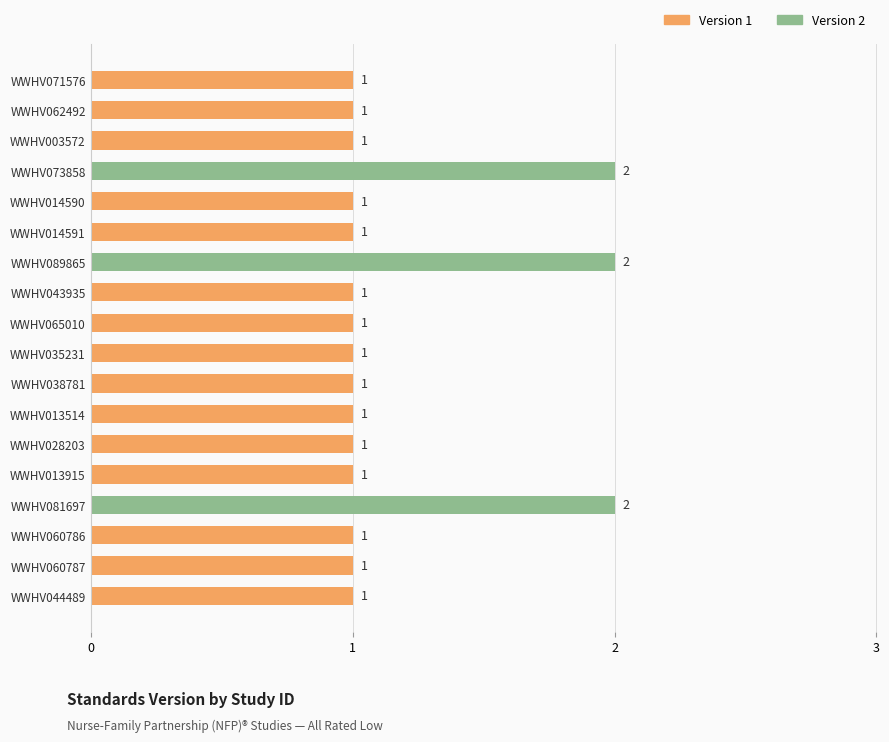

The value at WWHV071576 is 1. True or false?

True